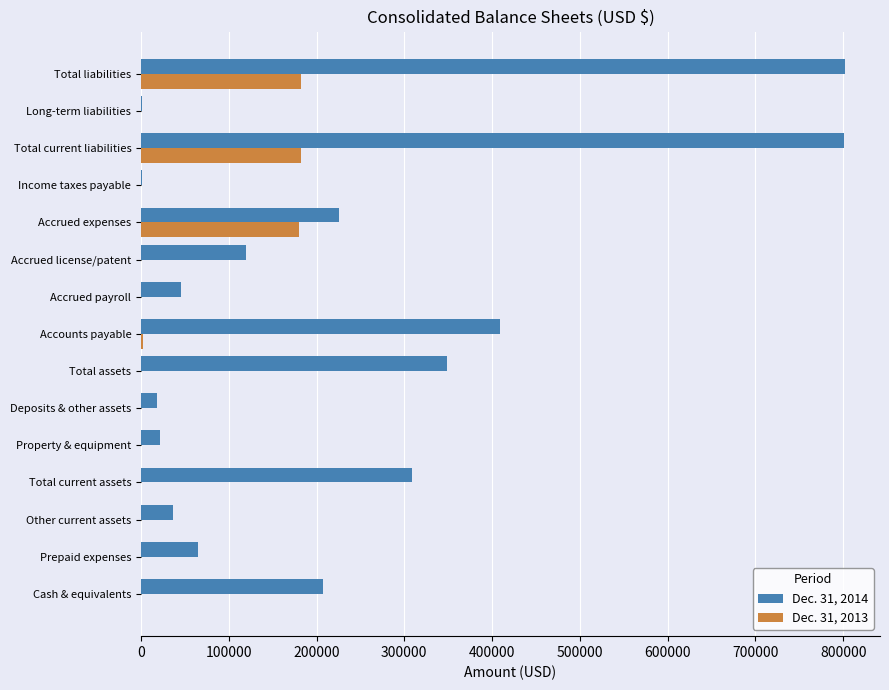

Is the value of Dec. 31, 2013 at Income taxes payable greater than the value of Dec. 31, 2014 at Total liabilities?

No